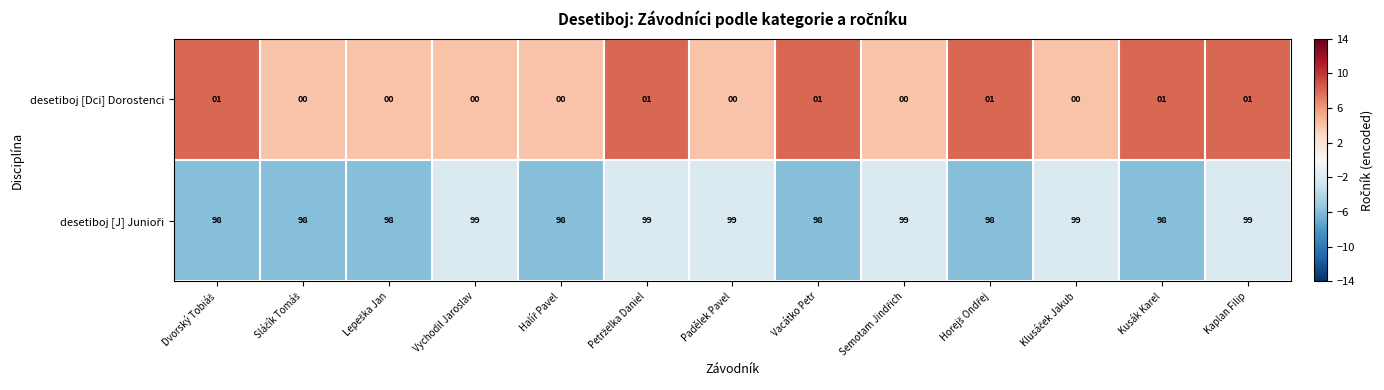

What is the total value across all series at Vychodil Jaroslav?

99